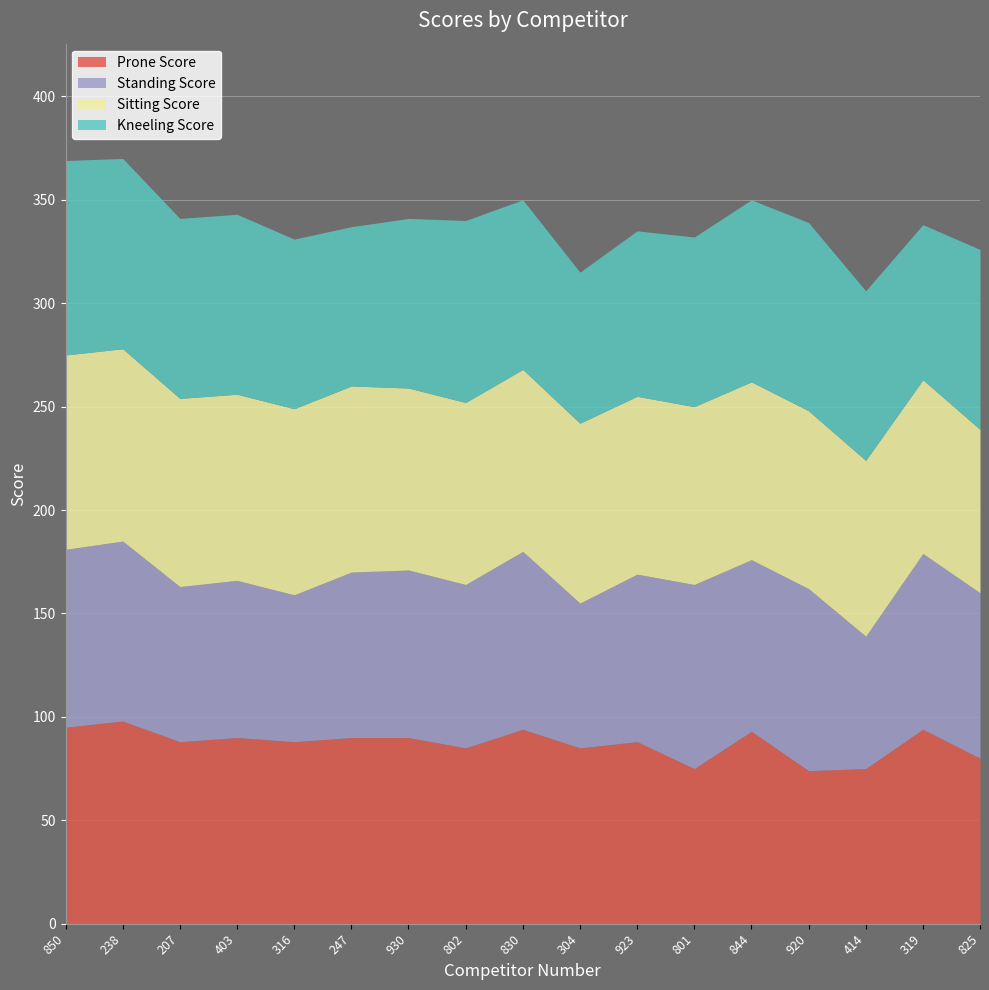

The value of Sitting Score at 850 is 94. True or false?

True